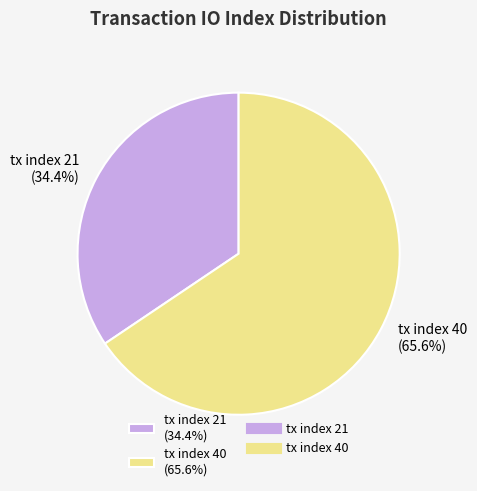

What percentage is the tx index 40 slice, to the nearest percent?

66%